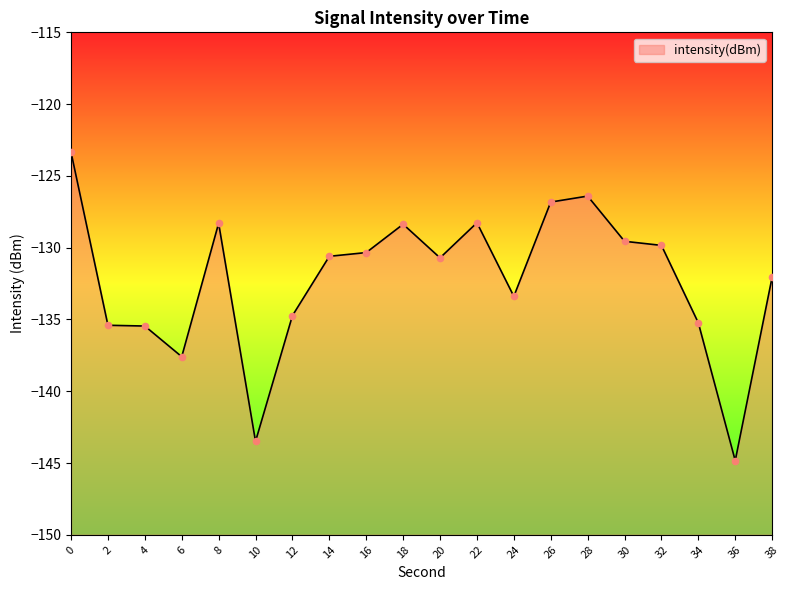

Which has a higher value, 2 or 18?

18